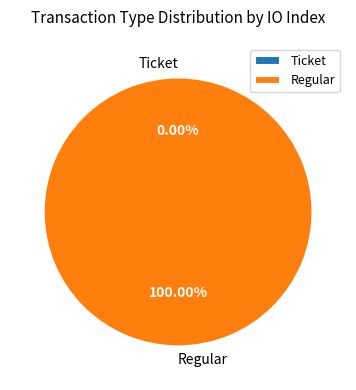

What is the majority slice?

Regular